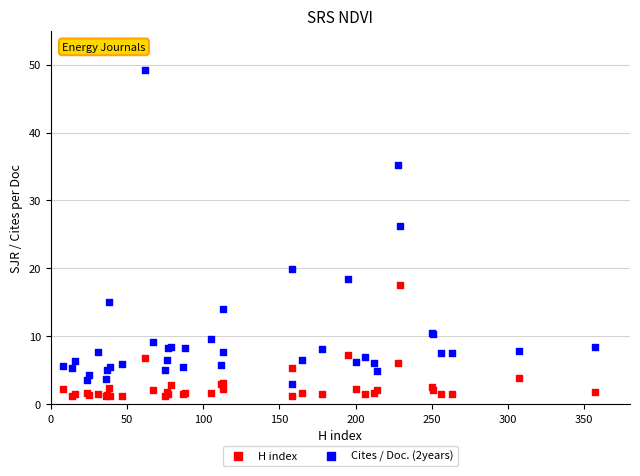

Across all series, what Y value is closest to 25?

26.2